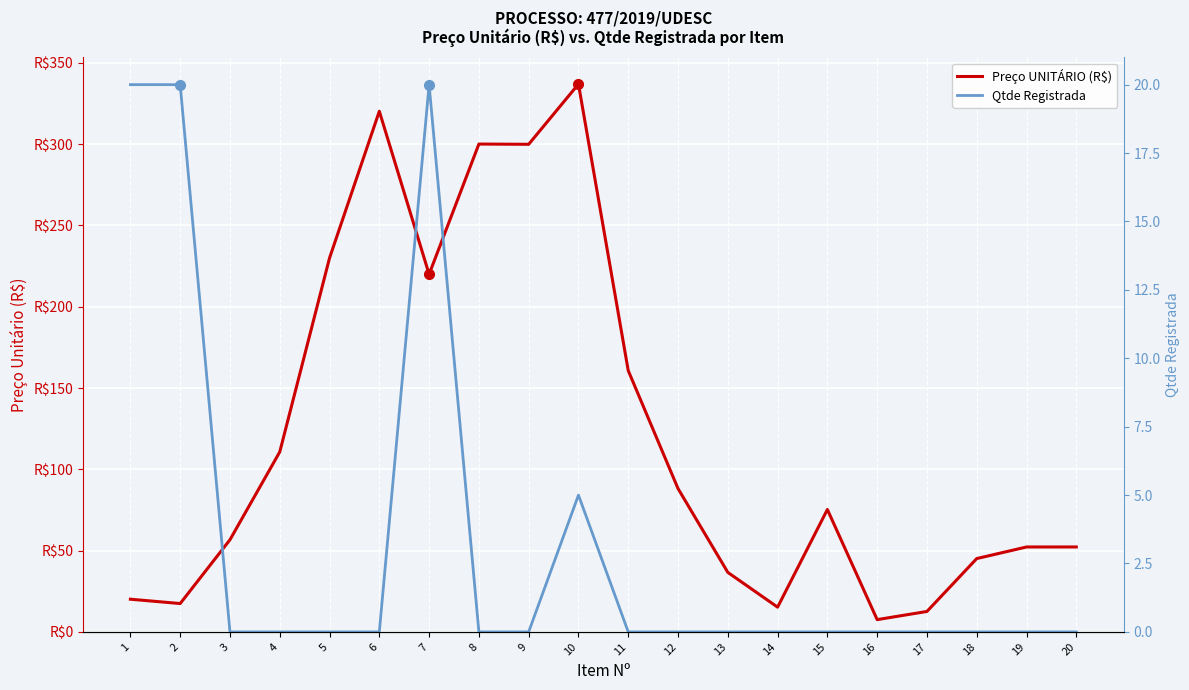

Reading left to right, list all the values displayed in this chart.

Preço UNITÁRIO (R$): 1=20.1	2=17.4	3=56.7	4=110.7	5=230.0	6=320.3	7=220.0	8=300.1	9=299.9	10=337.0	11=160.7	12=88.2	13=36.6	14=15.2	15=75.3	16=7.5	17=12.6	18=45.1	19=52.2	20=52.2
Qtde Registrada: 1=20.0	2=20.0	3=0.0	4=0.0	5=0.0	6=0.0	7=20.0	8=0.0	9=0.0	10=5.0	11=0.0	12=0.0	13=0.0	14=0.0	15=0.0	16=0.0	17=0.0	18=0.0	19=0.0	20=0.0